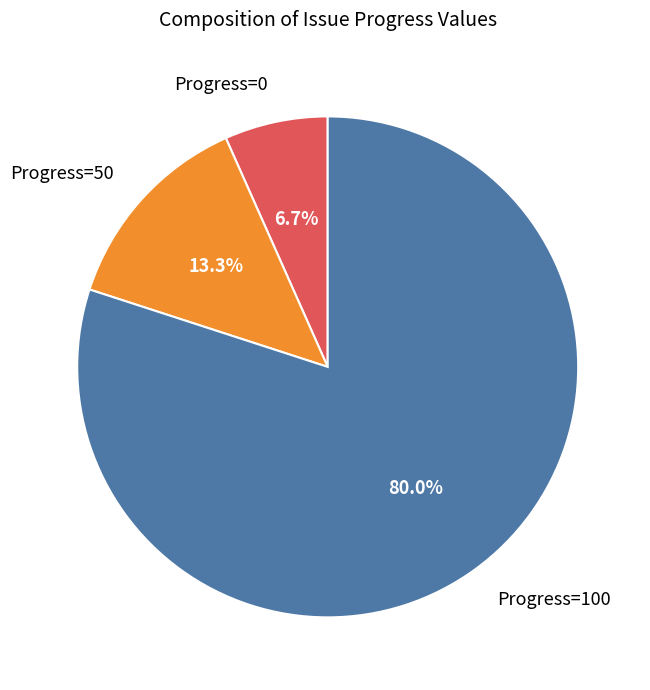

Count the number of slices in the pie.

3